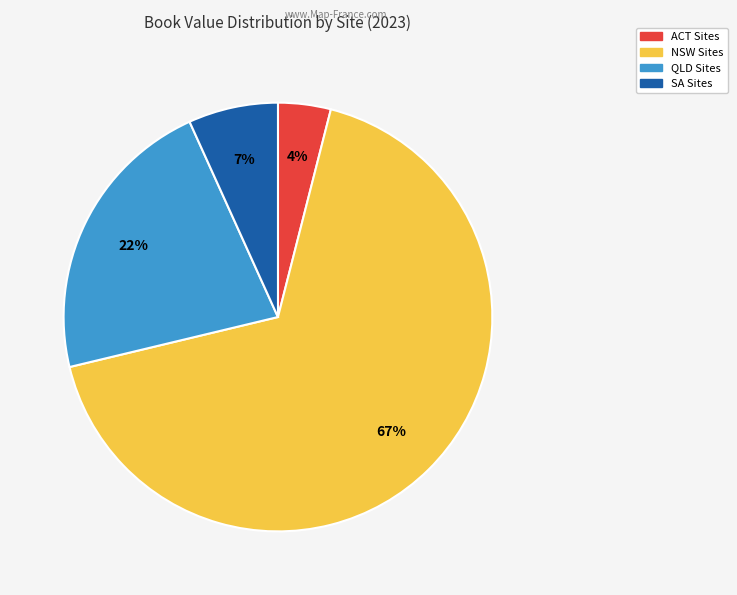

Count the number of slices in the pie.

4